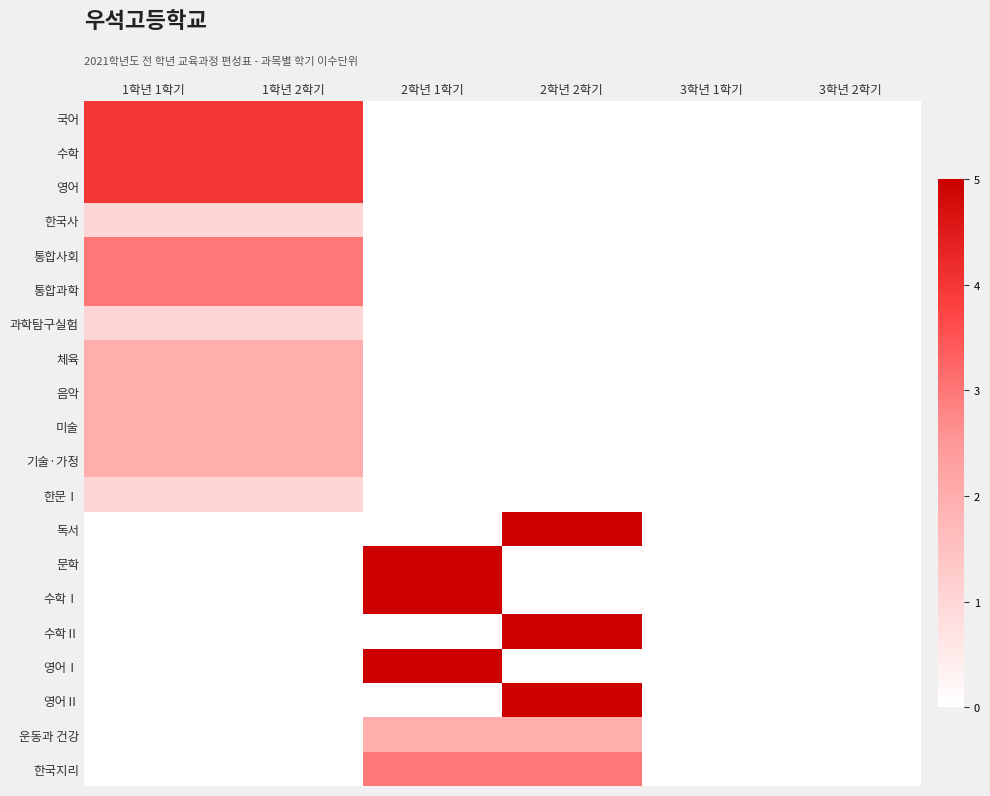

Between 1학년 2학기 and 1학년 1학기, which is larger?

1학년 2학기